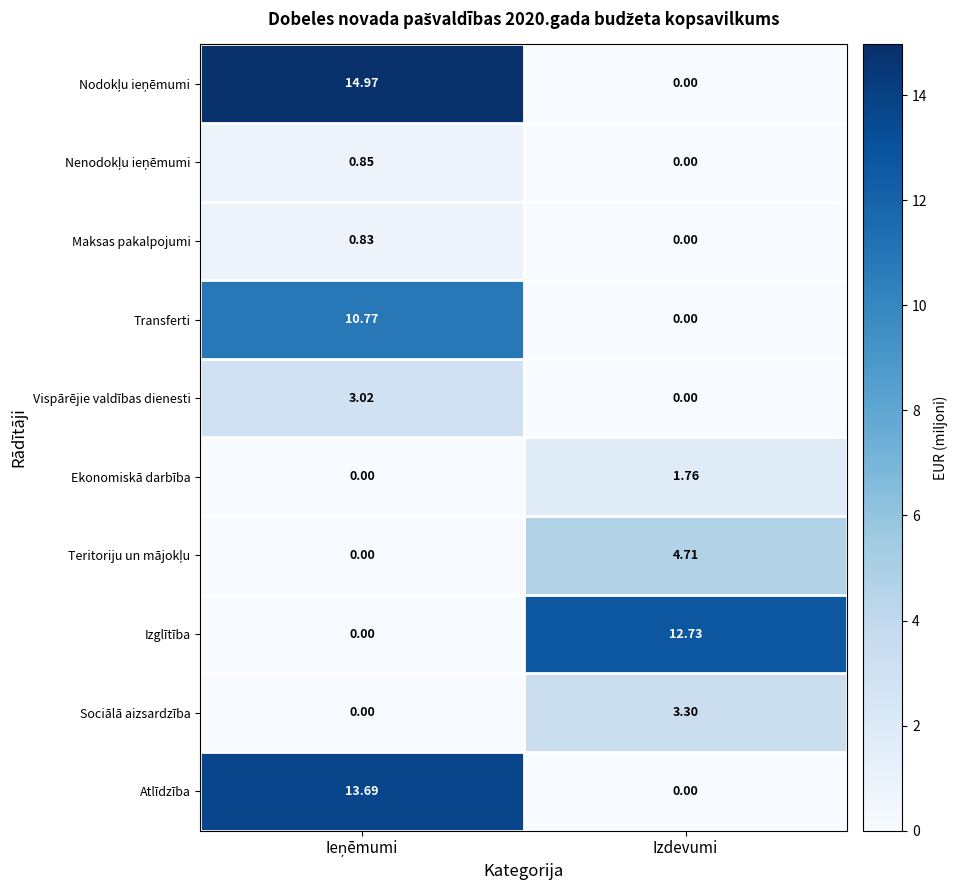

Where is Transferti nearest to the value 5?

Izdevumi